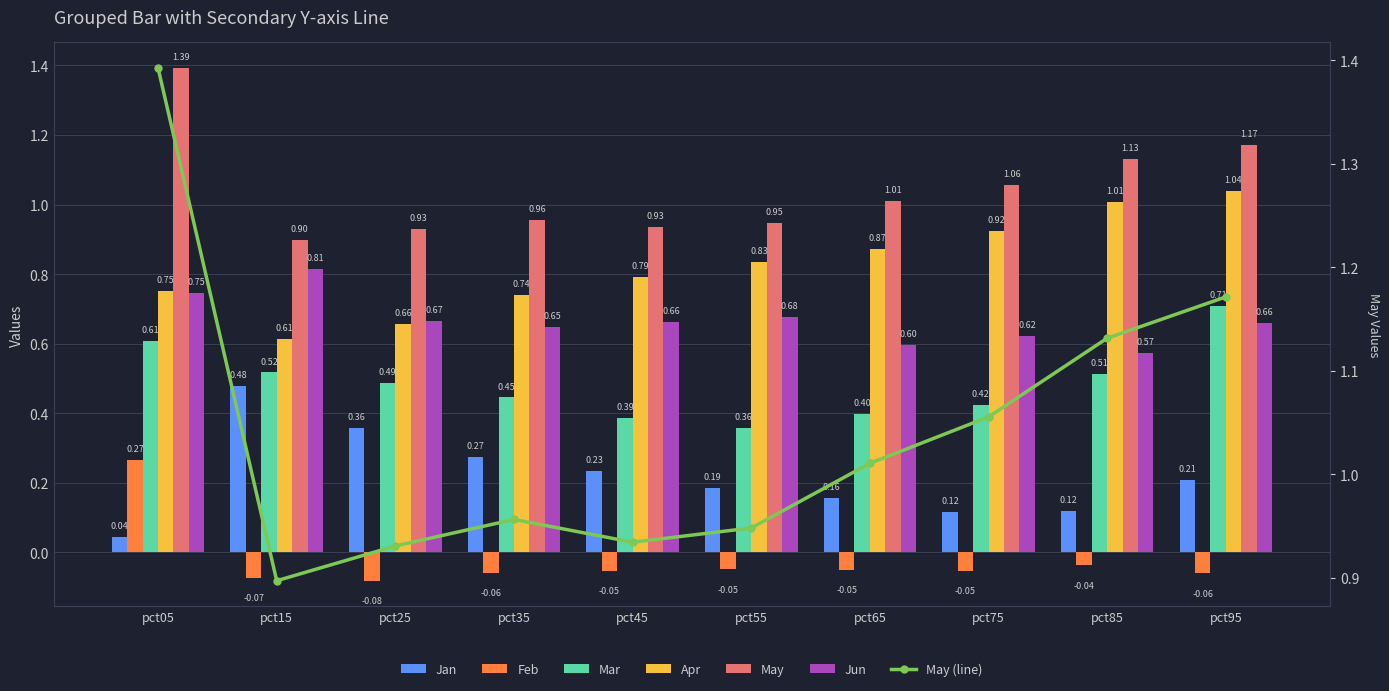

At which category does the chart reach its peak across all series?

pct05